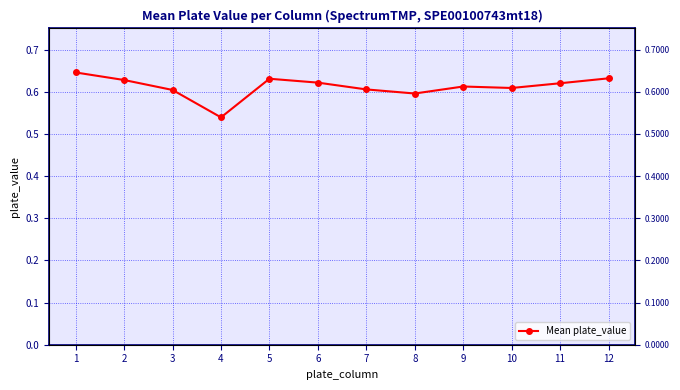

How many interior local peaks (higher than both neighbors) does the data have?

2